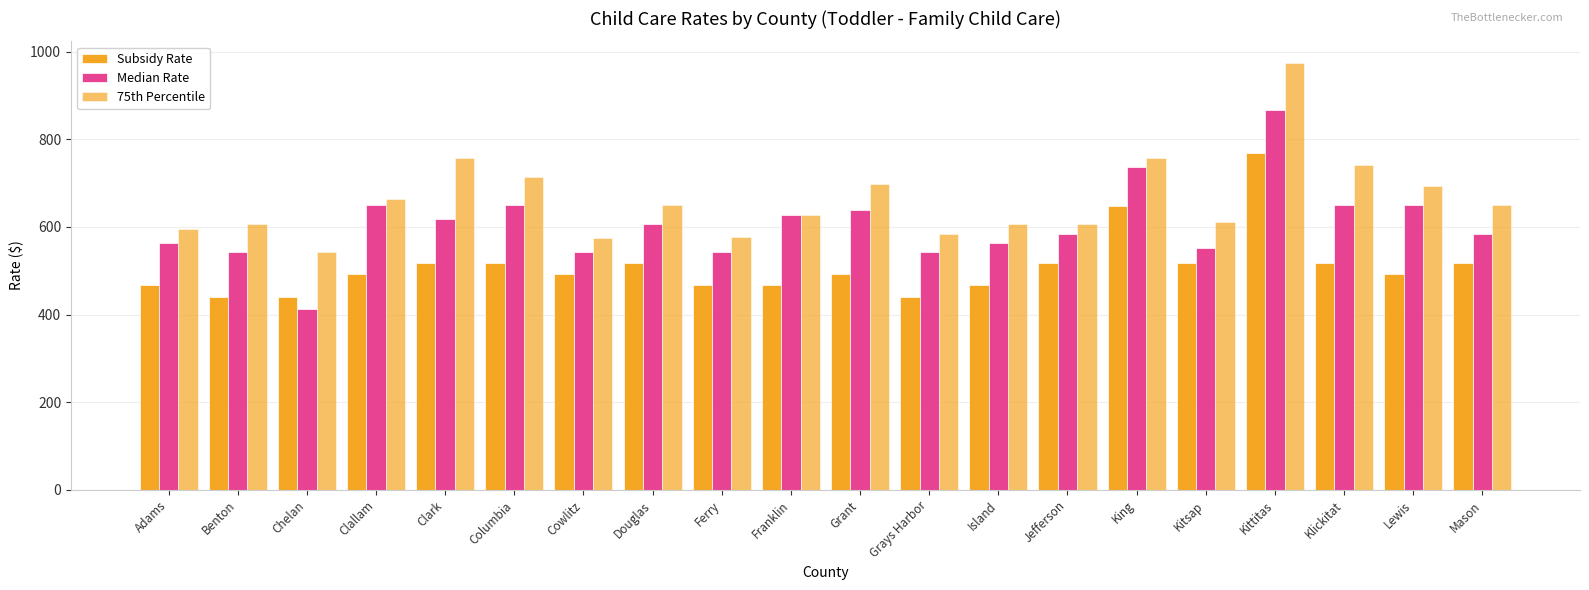

What position from the right is Kitsap?

5